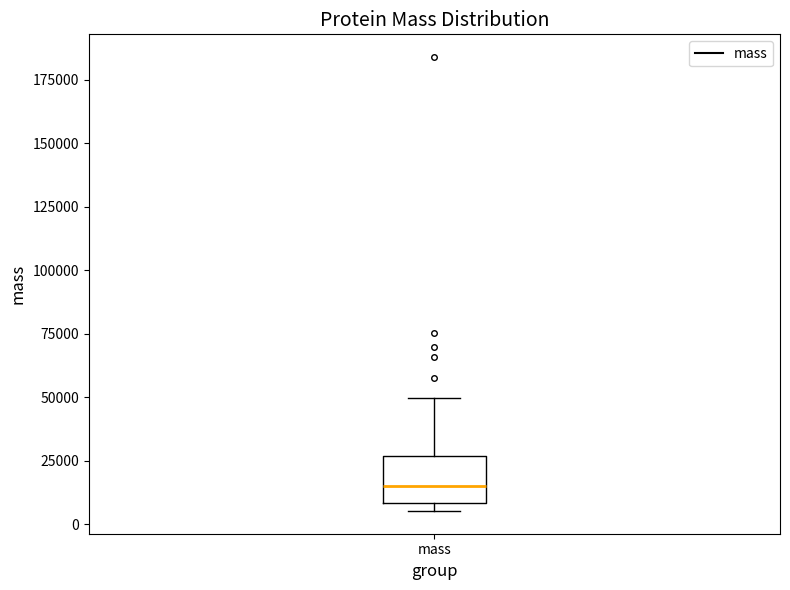

Where is the upper edge of the box for mass on the y-axis? The values are not printed on the chart, so give them approximately, as read against the axis.

25000